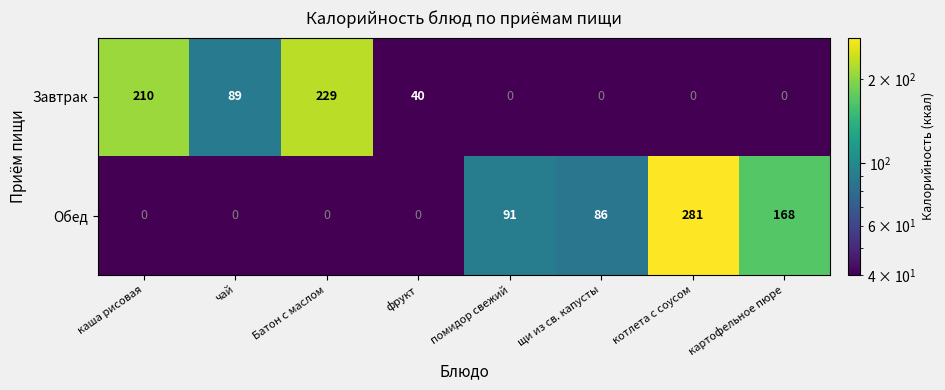

What is the difference between the Завтрак values at картофельное пюре and каша рисовая?

210